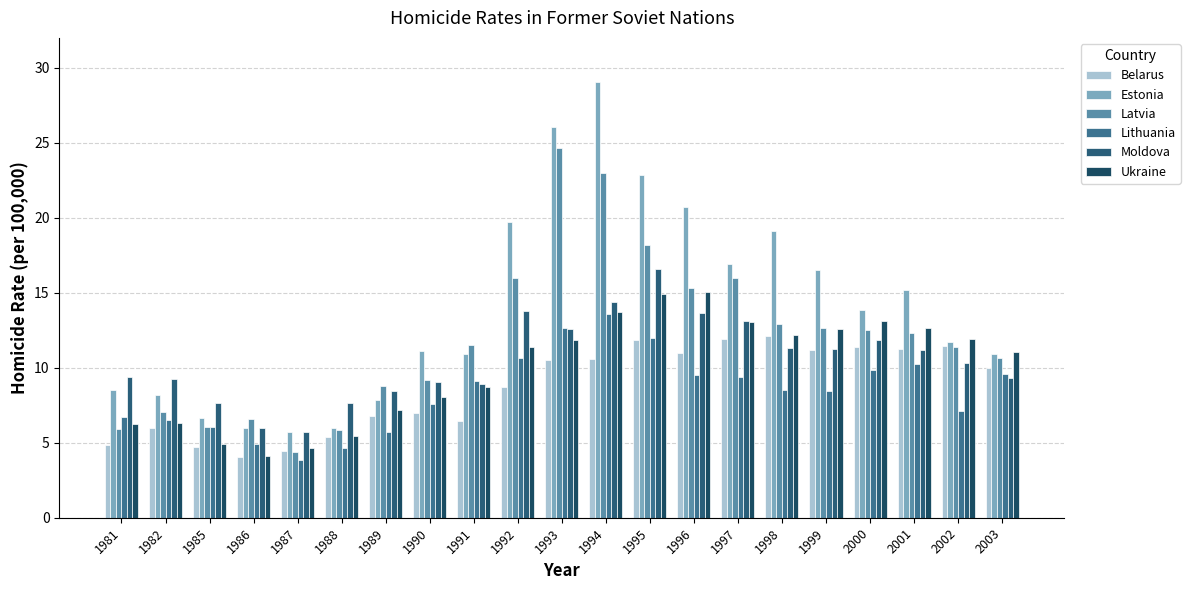

Reading left to right, transcribe all the data shown in this chart.

Belarus: 1981=4.8	1982=6.0	1985=4.7	1986=4.0	1987=4.5	1988=5.4	1989=6.8	1990=7.0	1991=6.5	1992=8.7	1993=10.5	1994=10.6	1995=11.8	1996=11.0	1997=11.9	1998=12.1	1999=11.2	2000=11.4	2001=11.2	2002=11.5	2003=10.0
Estonia: 1981=8.5	1982=8.2	1985=6.7	1986=6.0	1987=5.7	1988=6.0	1989=7.8	1990=11.1	1991=10.9	1992=19.7	1993=26.0	1994=29.1	1995=22.8	1996=20.7	1997=16.9	1998=19.1	1999=16.5	2000=13.9	2001=15.2	2002=11.7	2003=10.9
Latvia: 1981=5.9	1982=7.1	1985=6.0	1986=6.6	1987=4.4	1988=5.9	1989=8.8	1990=9.2	1991=11.5	1992=16.0	1993=24.7	1994=23.0	1995=18.2	1996=15.3	1997=16.0	1998=12.9	1999=12.7	2000=12.5	2001=12.3	2002=11.4	2003=10.6
Lithuania: 1981=6.7	1982=6.5	1985=6.0	1986=5.0	1987=3.8	1988=4.6	1989=5.8	1990=7.6	1991=9.2	1992=10.7	1993=12.6	1994=13.6	1995=12.0	1996=9.6	1997=9.4	1998=8.5	1999=8.4	2000=9.9	2001=10.2	2002=7.2	2003=9.6
Moldova: 1981=9.4	1982=9.2	1985=7.7	1986=6.0	1987=5.7	1988=7.6	1989=8.4	1990=9.1	1991=8.9	1992=13.8	1993=12.6	1994=14.4	1995=16.6	1996=13.6	1997=13.1	1998=11.3	1999=11.2	2000=11.9	2001=11.2	2002=10.3	2003=9.3
Ukraine: 1981=6.2	1982=6.3	1985=4.9	1986=4.2	1987=4.6	1988=5.4	1989=7.2	1990=8.0	1991=8.7	1992=11.4	1993=11.9	1994=13.7	1995=14.9	1996=15.0	1997=13.1	1998=12.2	1999=12.6	2000=13.1	2001=12.7	2002=11.9	2003=11.1